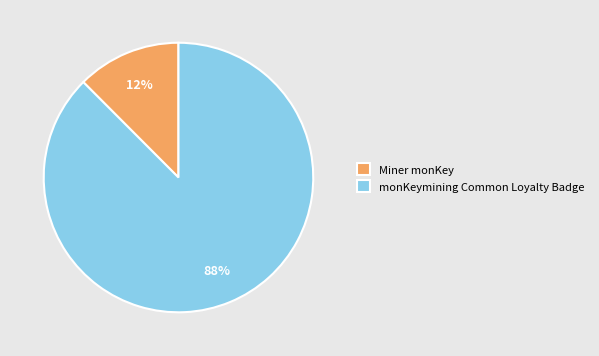

Which has a higher value, Miner monKey or monKeymining Common Loyalty Badge?

monKeymining Common Loyalty Badge